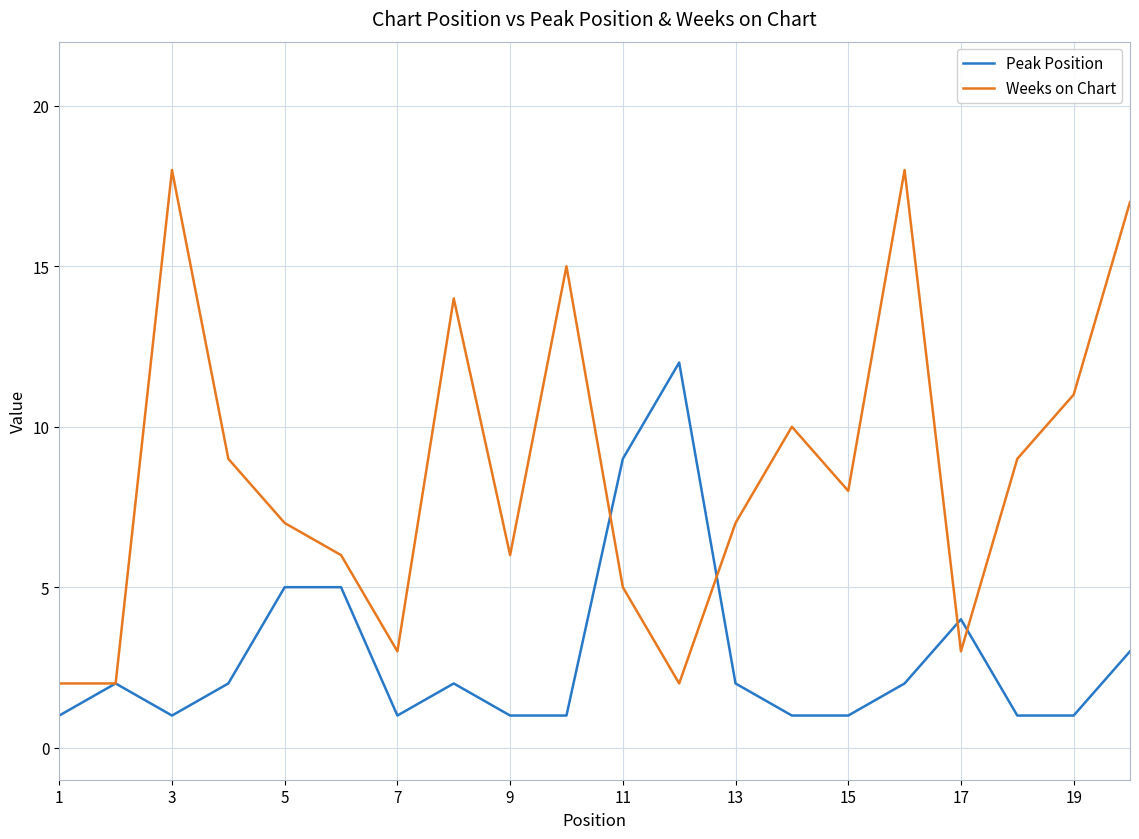

What is the maximum value shown in the chart?

18